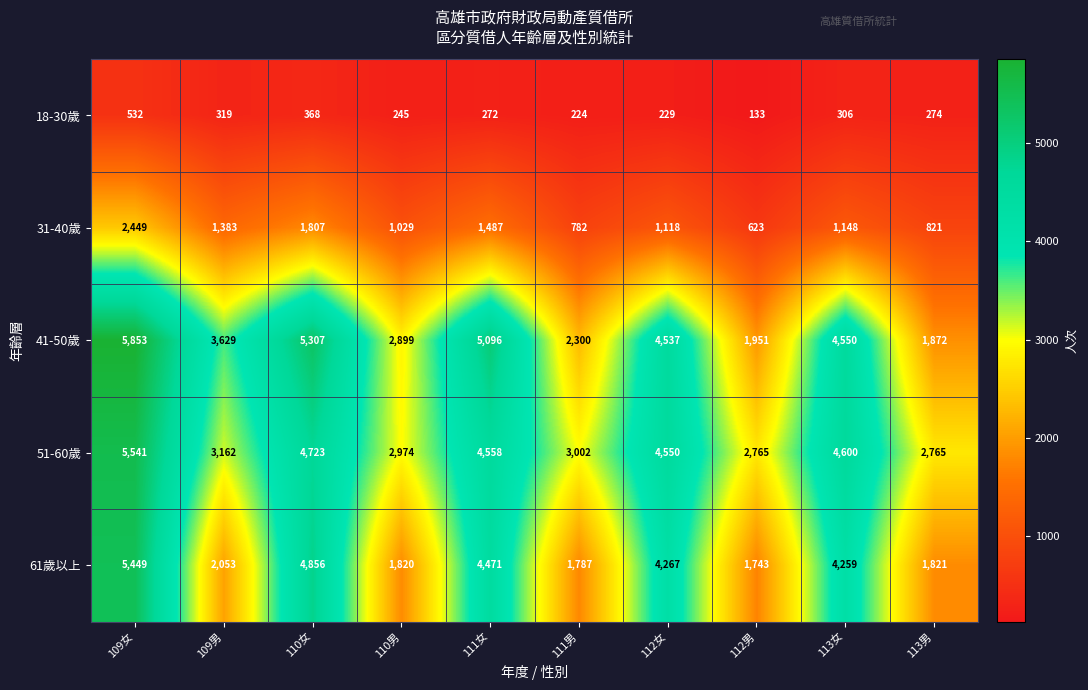

At how many categories does at least one series exceed 3462?

6